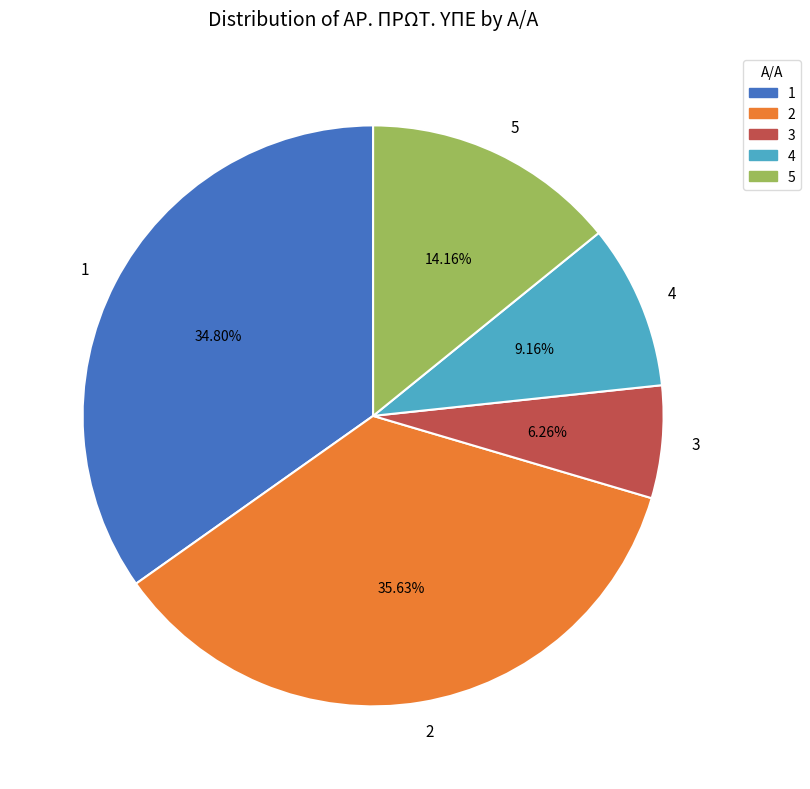

Count the number of slices in the pie.

5